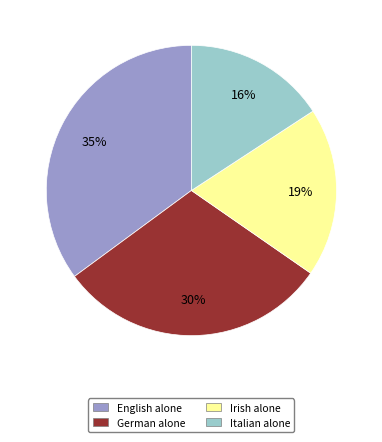

To the nearest percent, what is the average slice percentage?

25%